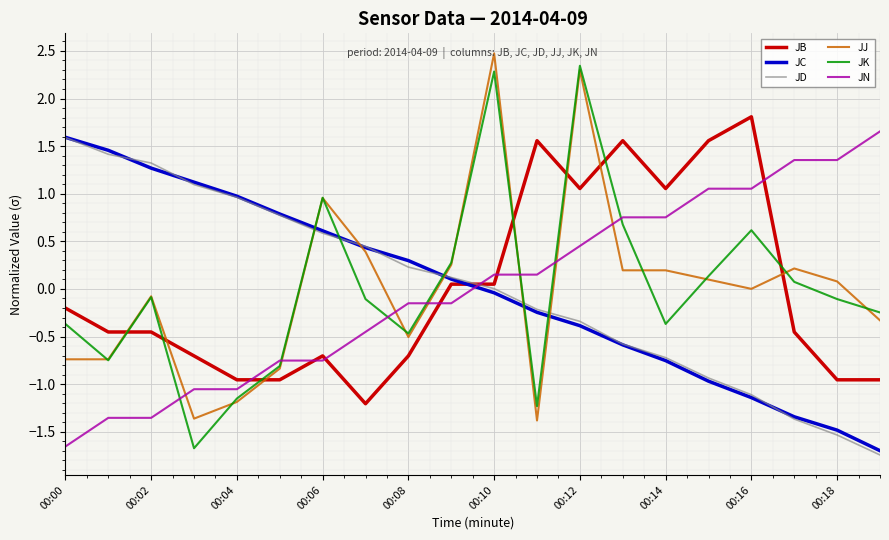

What is the lowest value of the JC series?

-1.7